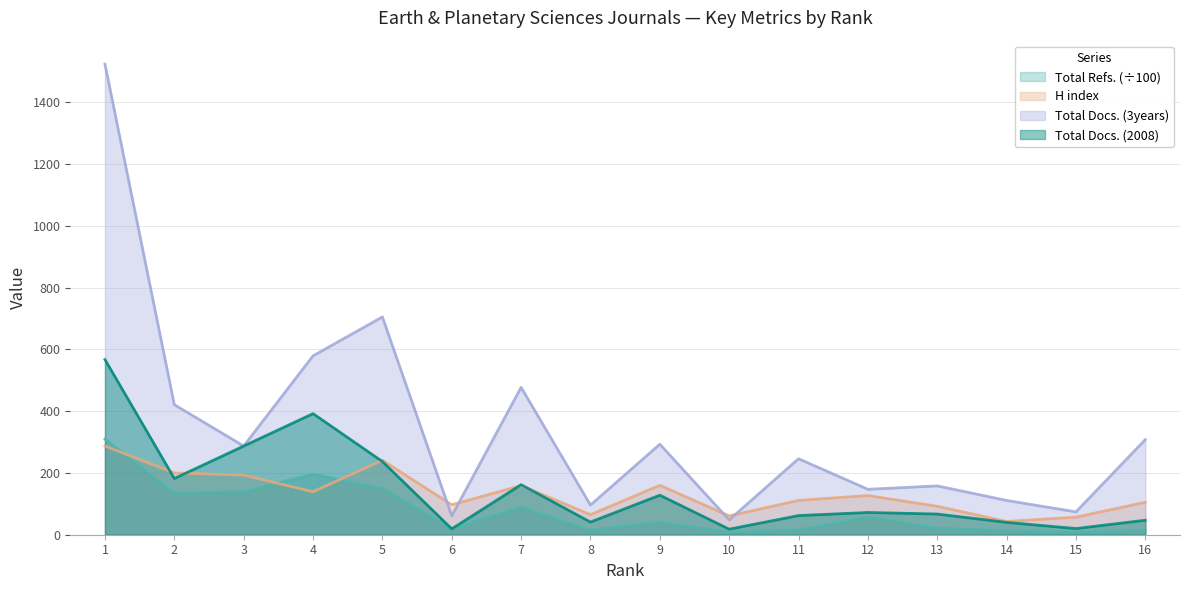

What is the difference between the highest and lowest values at 10?

53.3